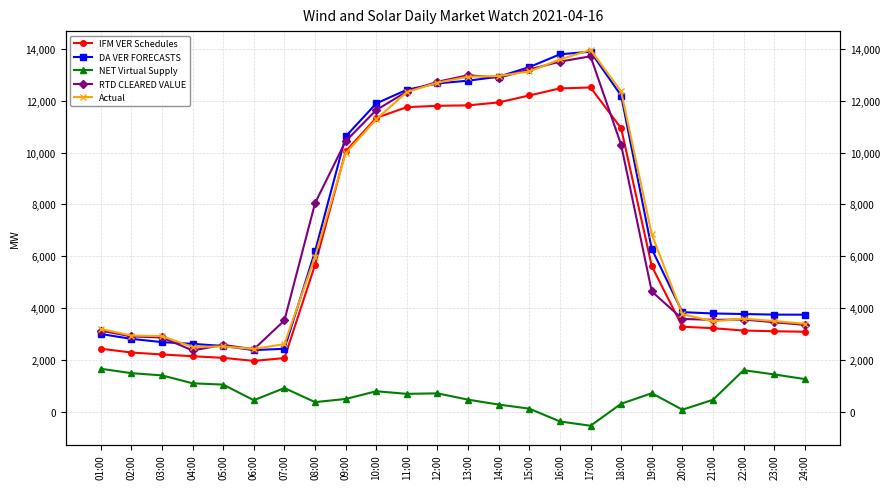

What are all the series names shown in the legend?

IFM VER Schedules, DA VER FORECASTS, NET Virtual Supply, RTD CLEARED VALUE, Actual